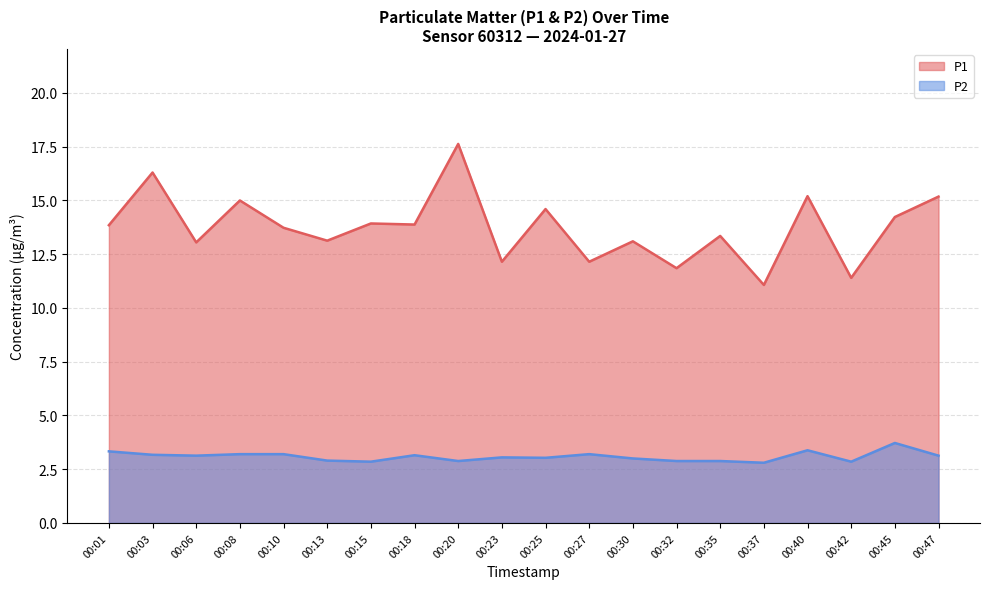

What is the greatest value displayed?

17.6